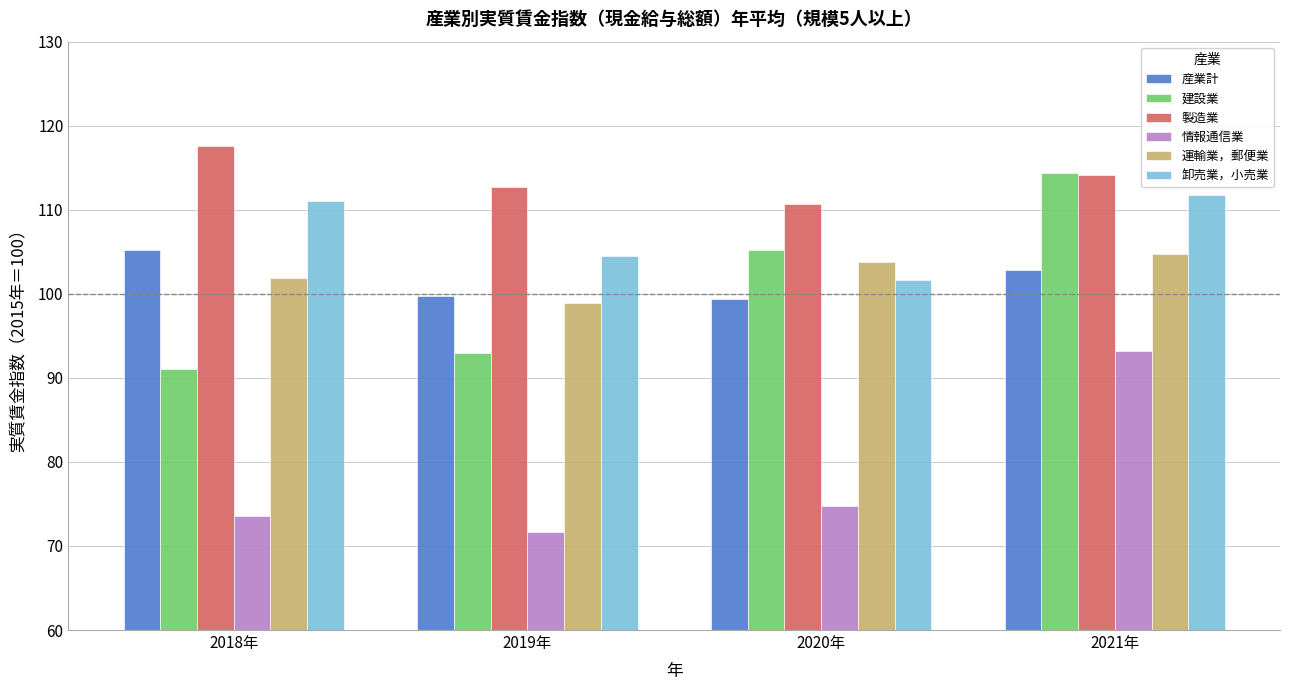

Rank the categories by 建設業 value from lowest to highest.

2018年, 2019年, 2020年, 2021年